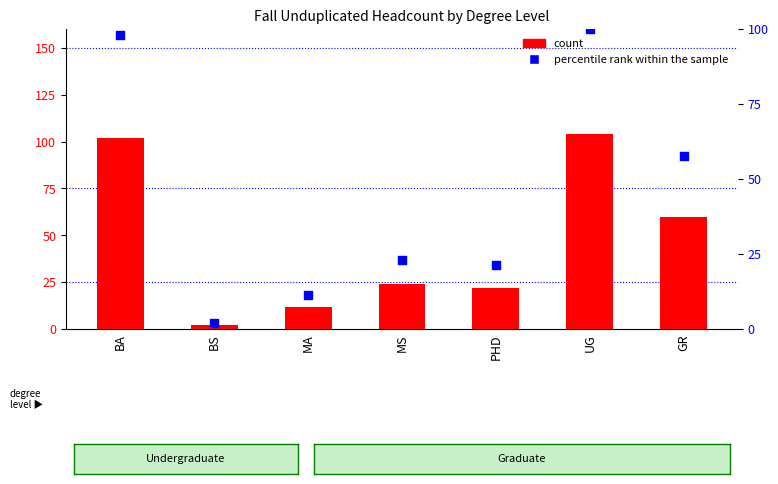

What are all the series names shown in the legend?

count, percentile rank within the sample